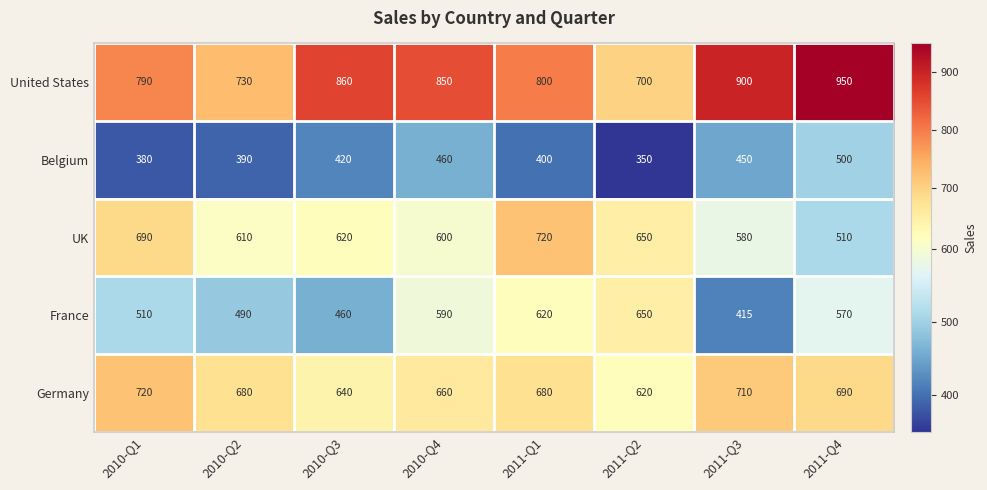

What is the total value across all series at 2010-Q1?

3090